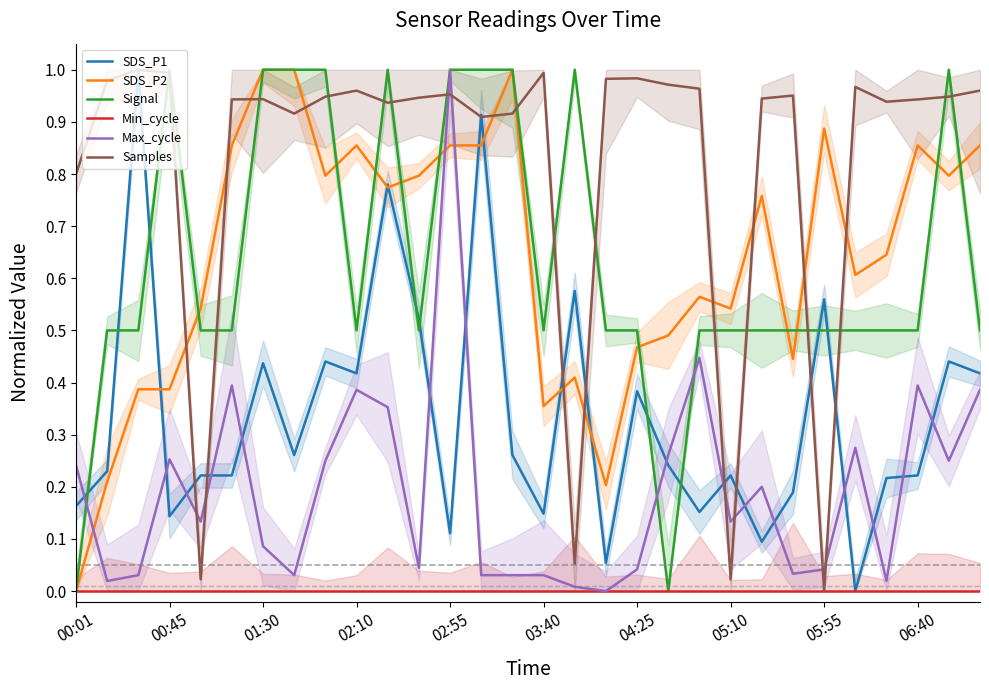

True or false: Signal has a value of 0.3 at 02:55.

False